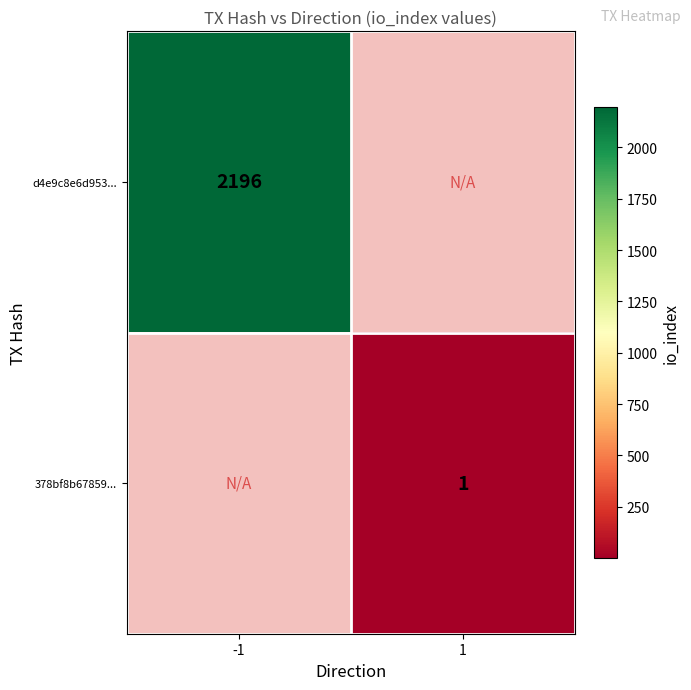

The value of 378bf8b67859... at 1 is 2. True or false?

False